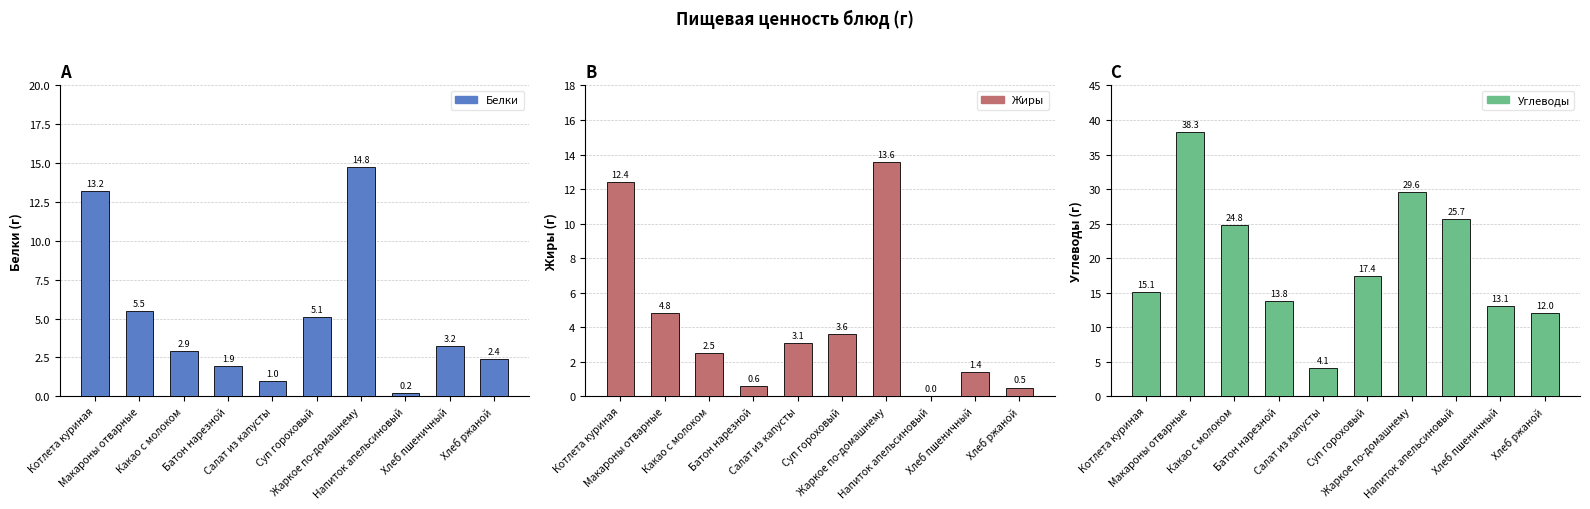

What is the label of the 9th bar from the left?

Хлеб пшеничный